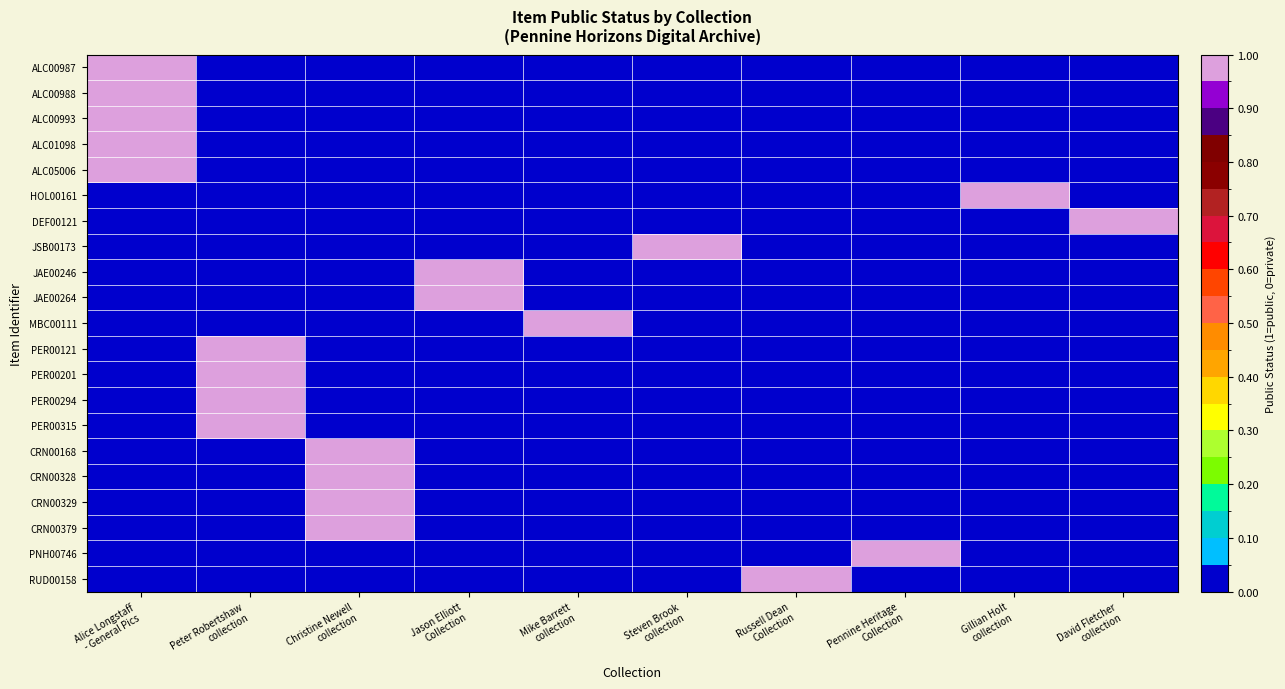

Which series has the widest spread of values?

ALC00987